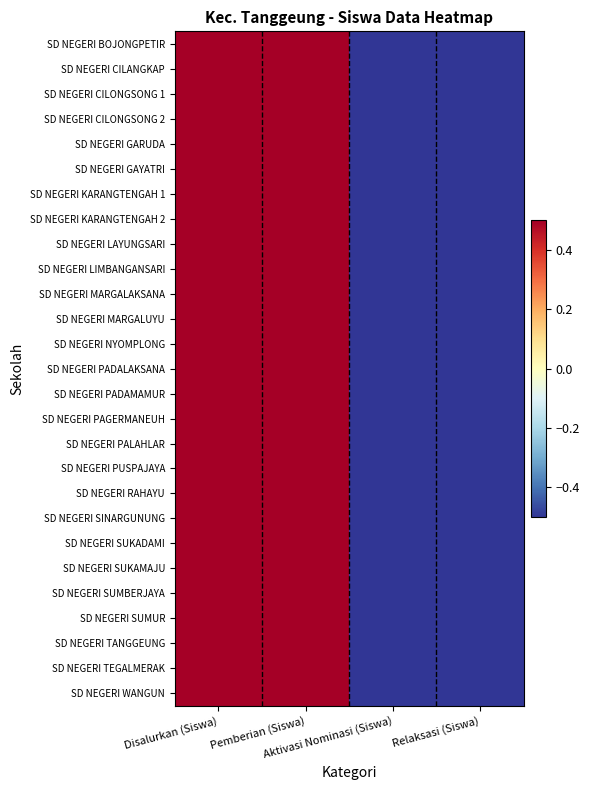

Reading left to right, extract all data points from this chart.

SD NEGERI BOJONGPETIR: Disalurkan (Siswa)=1	Pemberian (Siswa)=1	Aktivasi Nominasi (Siswa)=-1	Relaksasi (Siswa)=-1
SD NEGERI CILANGKAP: Disalurkan (Siswa)=1	Pemberian (Siswa)=1	Aktivasi Nominasi (Siswa)=-1	Relaksasi (Siswa)=-1
SD NEGERI CILONGSONG 1: Disalurkan (Siswa)=1	Pemberian (Siswa)=1	Aktivasi Nominasi (Siswa)=-1	Relaksasi (Siswa)=-1
SD NEGERI CILONGSONG 2: Disalurkan (Siswa)=1	Pemberian (Siswa)=1	Aktivasi Nominasi (Siswa)=-1	Relaksasi (Siswa)=-1
SD NEGERI GARUDA: Disalurkan (Siswa)=1	Pemberian (Siswa)=1	Aktivasi Nominasi (Siswa)=-1	Relaksasi (Siswa)=-1
SD NEGERI GAYATRI: Disalurkan (Siswa)=1	Pemberian (Siswa)=1	Aktivasi Nominasi (Siswa)=-1	Relaksasi (Siswa)=-1
SD NEGERI KARANGTENGAH 1: Disalurkan (Siswa)=1	Pemberian (Siswa)=1	Aktivasi Nominasi (Siswa)=-1	Relaksasi (Siswa)=-1
SD NEGERI KARANGTENGAH 2: Disalurkan (Siswa)=1	Pemberian (Siswa)=1	Aktivasi Nominasi (Siswa)=-1	Relaksasi (Siswa)=-1
SD NEGERI LAYUNGSARI: Disalurkan (Siswa)=1	Pemberian (Siswa)=1	Aktivasi Nominasi (Siswa)=-1	Relaksasi (Siswa)=-1
SD NEGERI LIMBANGANSARI: Disalurkan (Siswa)=1	Pemberian (Siswa)=1	Aktivasi Nominasi (Siswa)=-1	Relaksasi (Siswa)=-1
SD NEGERI MARGALAKSANA: Disalurkan (Siswa)=1	Pemberian (Siswa)=1	Aktivasi Nominasi (Siswa)=-1	Relaksasi (Siswa)=-1
SD NEGERI MARGALUYU: Disalurkan (Siswa)=1	Pemberian (Siswa)=1	Aktivasi Nominasi (Siswa)=-1	Relaksasi (Siswa)=-1
SD NEGERI NYOMPLONG: Disalurkan (Siswa)=1	Pemberian (Siswa)=1	Aktivasi Nominasi (Siswa)=-1	Relaksasi (Siswa)=-1
SD NEGERI PADALAKSANA: Disalurkan (Siswa)=1	Pemberian (Siswa)=1	Aktivasi Nominasi (Siswa)=-1	Relaksasi (Siswa)=-1
SD NEGERI PADAMAMUR: Disalurkan (Siswa)=1	Pemberian (Siswa)=1	Aktivasi Nominasi (Siswa)=-1	Relaksasi (Siswa)=-1
SD NEGERI PAGERMANEUH: Disalurkan (Siswa)=1	Pemberian (Siswa)=1	Aktivasi Nominasi (Siswa)=-1	Relaksasi (Siswa)=-1
SD NEGERI PALAHLAR: Disalurkan (Siswa)=1	Pemberian (Siswa)=1	Aktivasi Nominasi (Siswa)=-1	Relaksasi (Siswa)=-1
SD NEGERI PUSPAJAYA: Disalurkan (Siswa)=1	Pemberian (Siswa)=1	Aktivasi Nominasi (Siswa)=-1	Relaksasi (Siswa)=-1
SD NEGERI RAHAYU: Disalurkan (Siswa)=1	Pemberian (Siswa)=1	Aktivasi Nominasi (Siswa)=-1	Relaksasi (Siswa)=-1
SD NEGERI SINARGUNUNG: Disalurkan (Siswa)=1	Pemberian (Siswa)=1	Aktivasi Nominasi (Siswa)=-1	Relaksasi (Siswa)=-1
SD NEGERI SUKADAMI: Disalurkan (Siswa)=1	Pemberian (Siswa)=1	Aktivasi Nominasi (Siswa)=-1	Relaksasi (Siswa)=-1
SD NEGERI SUKAMAJU: Disalurkan (Siswa)=1	Pemberian (Siswa)=1	Aktivasi Nominasi (Siswa)=-1	Relaksasi (Siswa)=-1
SD NEGERI SUMBERJAYA: Disalurkan (Siswa)=1	Pemberian (Siswa)=1	Aktivasi Nominasi (Siswa)=-1	Relaksasi (Siswa)=-1
SD NEGERI SUMUR: Disalurkan (Siswa)=1	Pemberian (Siswa)=1	Aktivasi Nominasi (Siswa)=-1	Relaksasi (Siswa)=-1
SD NEGERI TANGGEUNG: Disalurkan (Siswa)=1	Pemberian (Siswa)=1	Aktivasi Nominasi (Siswa)=-1	Relaksasi (Siswa)=-1
SD NEGERI TEGALMERAK: Disalurkan (Siswa)=1	Pemberian (Siswa)=1	Aktivasi Nominasi (Siswa)=-1	Relaksasi (Siswa)=-1
SD NEGERI WANGUN: Disalurkan (Siswa)=1	Pemberian (Siswa)=1	Aktivasi Nominasi (Siswa)=-1	Relaksasi (Siswa)=-1